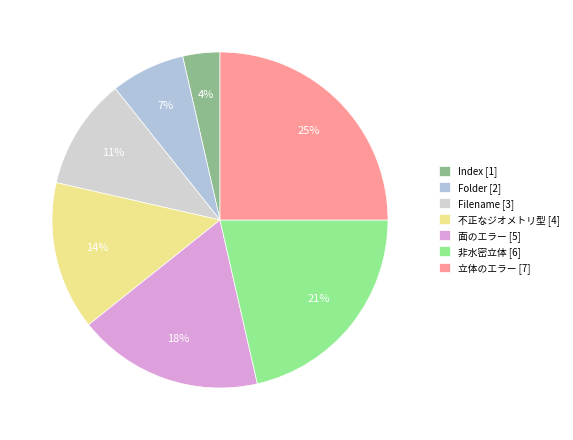

Count the number of slices in the pie.

7